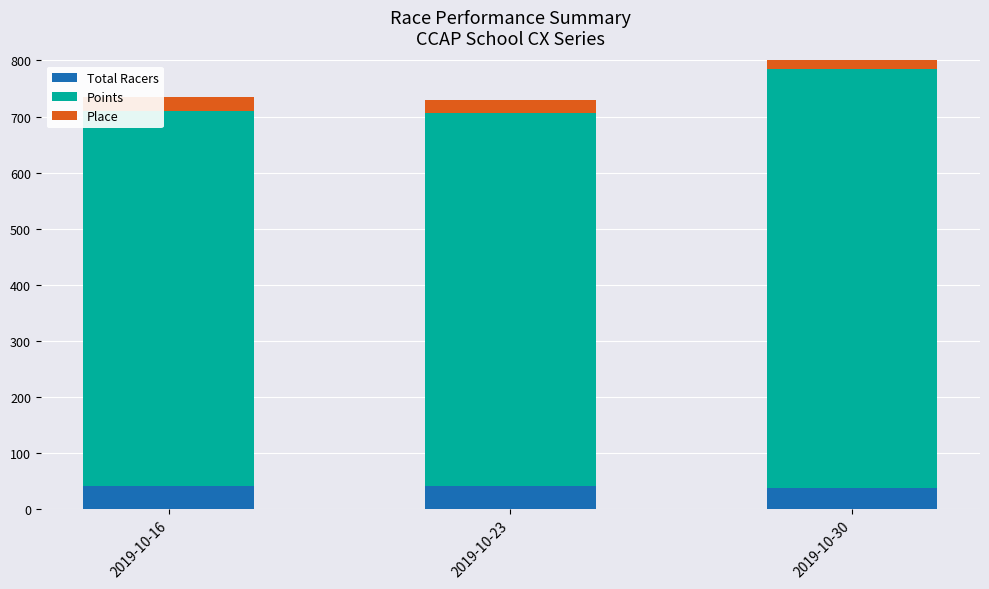

How many groups of bars are there?

3